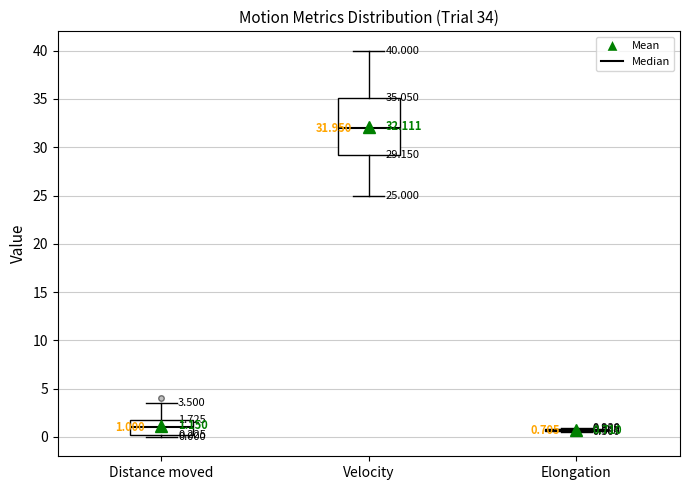

Comparing the boxes themselves (not the whiskers), which one is the tallest?

Velocity